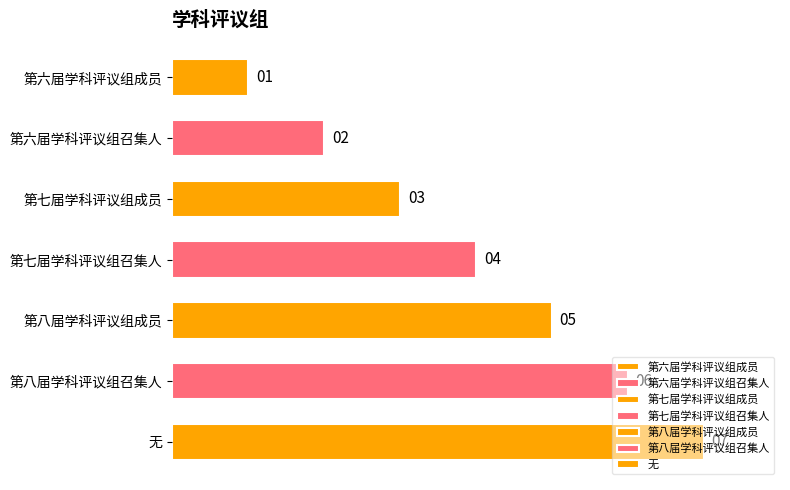

Approximately how many times larger is the value at 第六届学科评议组召集人 compared to 第六届学科评议组成员?

2.0